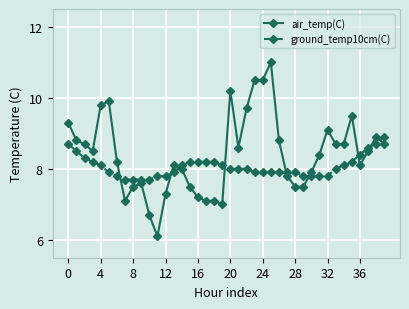

What is the value of the ground_temp10cm(C) point at the 2nd from the left?

8.5